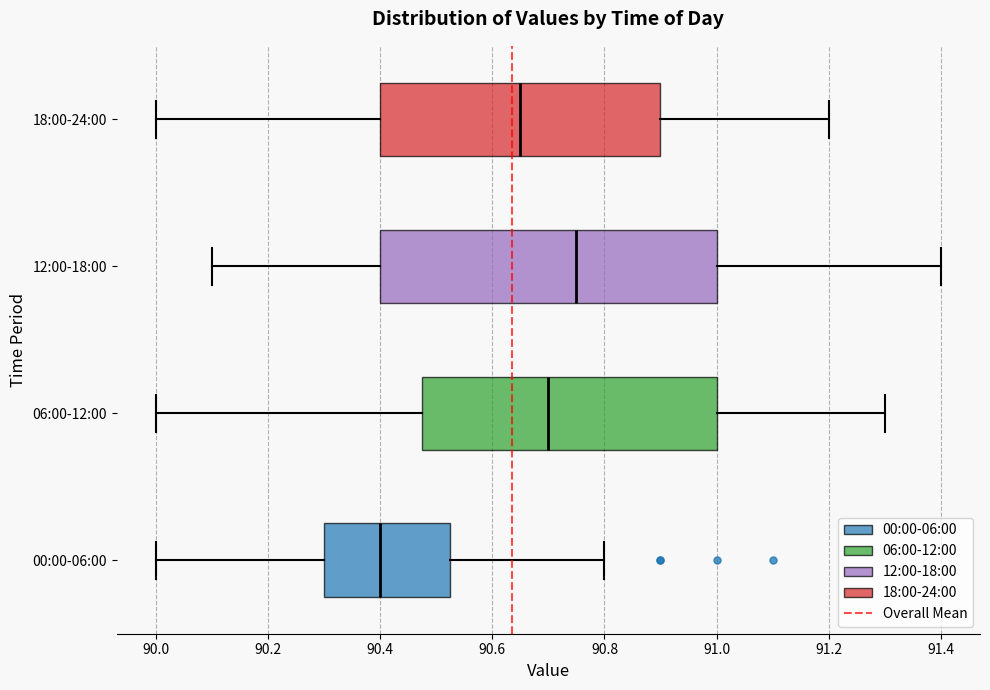

Which box is the widest, from its left edge to its right edge?

12:00-18:00